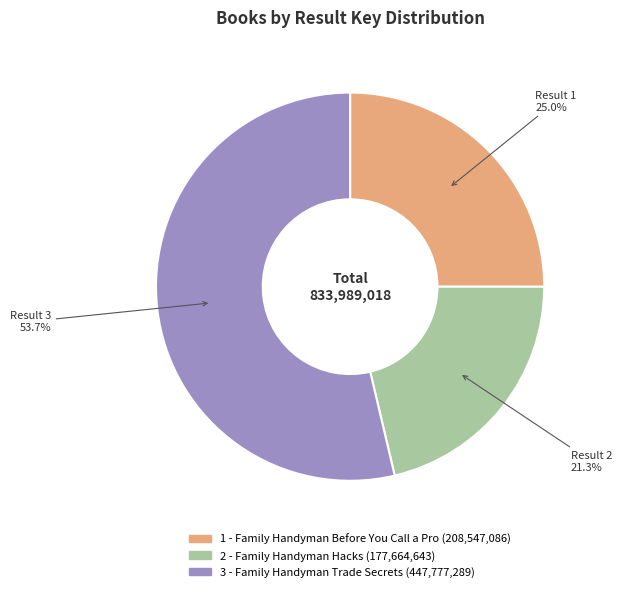

To the nearest percent, what is the difference between the 1 - Family Handyman Before You Call a Pro and 2 - Family Handyman Hacks slice percentages?

4%